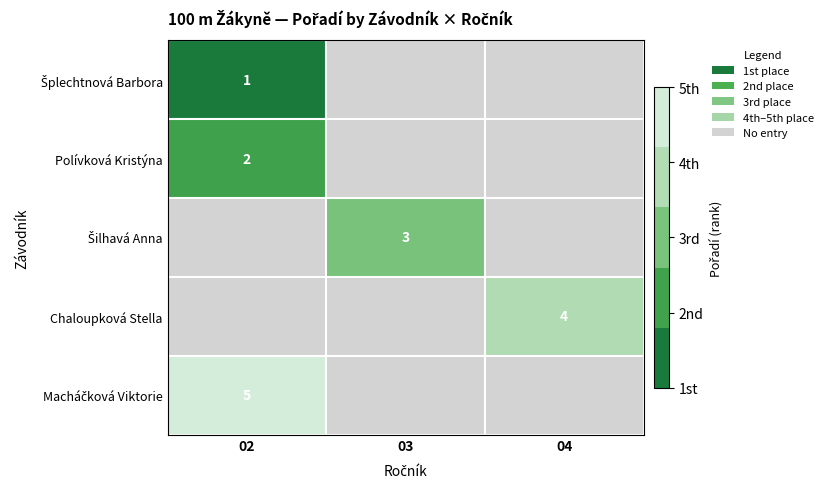

Is it true that Chaloupková Stella equals 4.0 at 04?

True